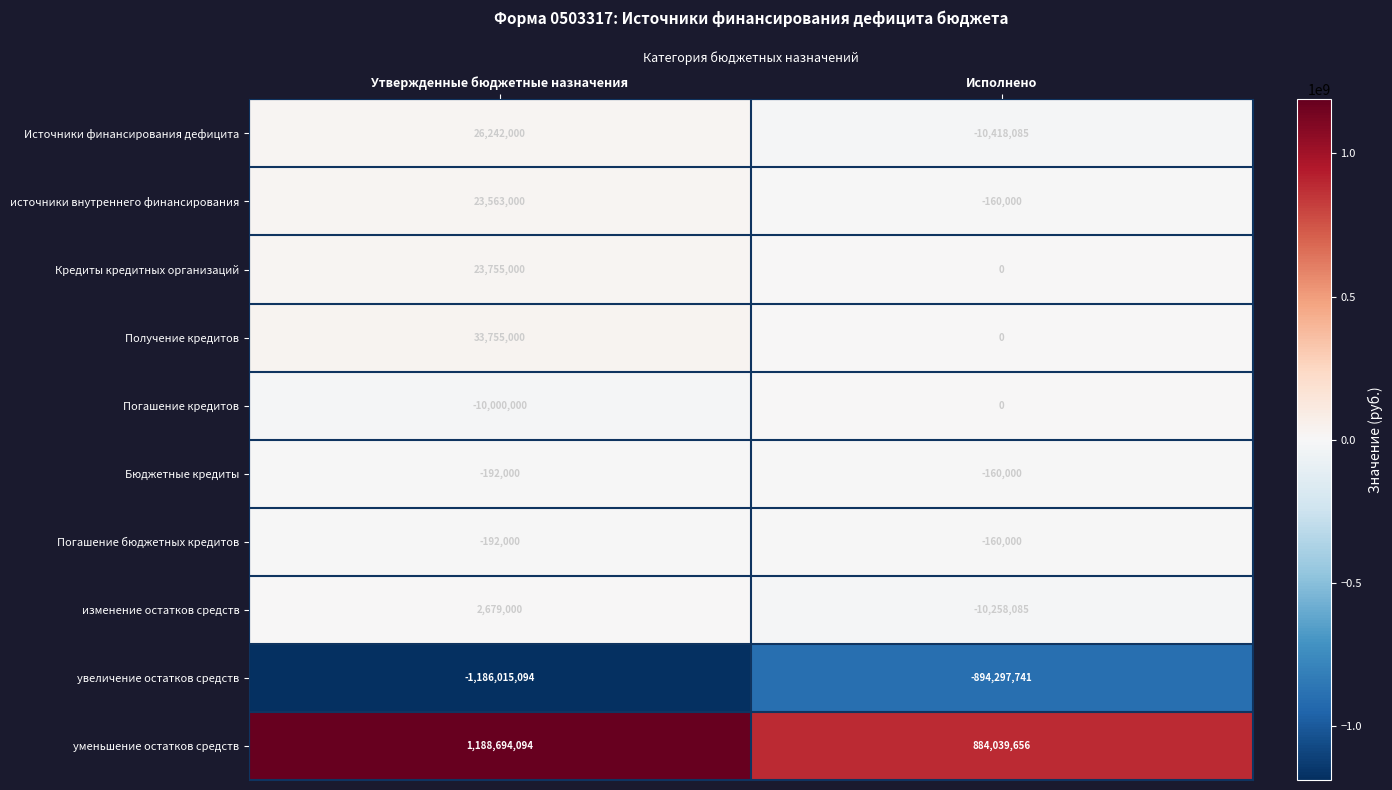

What is the sum of all Бюджетные кредиты values?

-352000